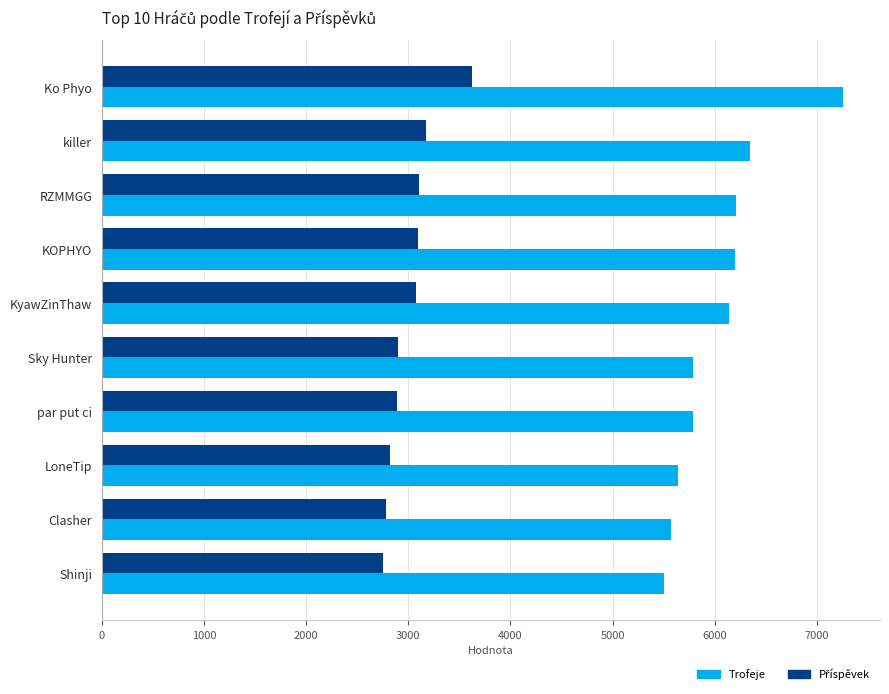

Which series has the largest total across all categories?

Trofeje